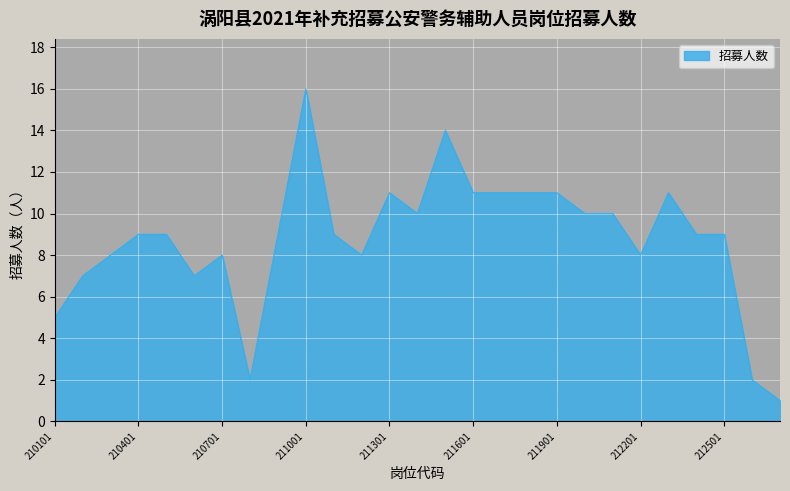

What is the greatest value displayed?

16